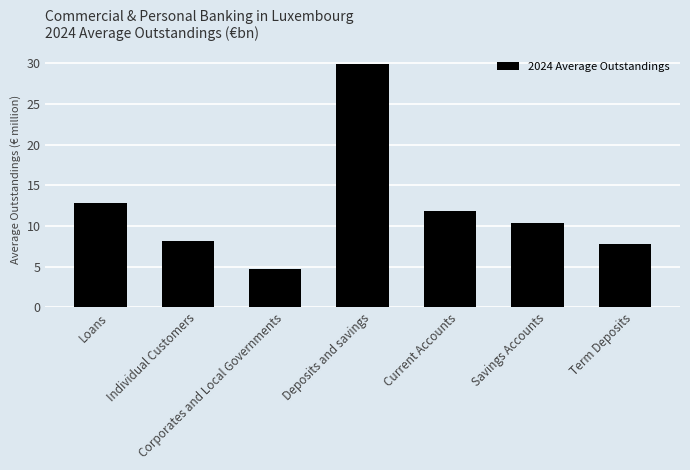

At which label is the value closest to 17?

Loans